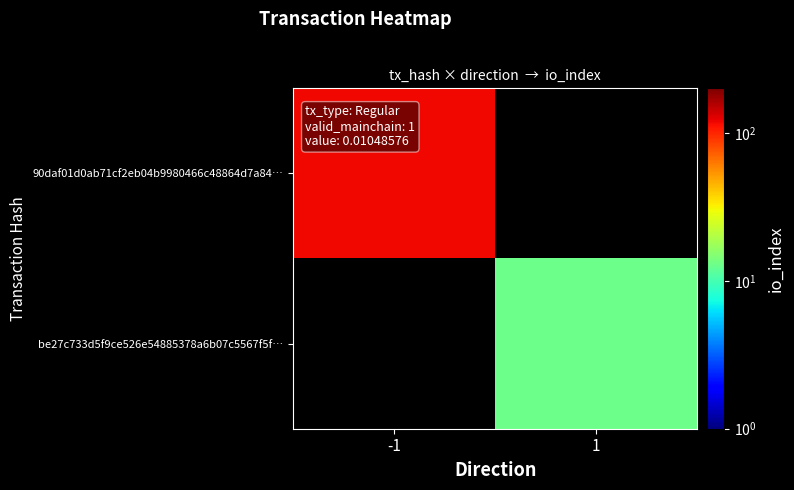

The value of be27c733d5f9ce526e54885378a6b07c5567f5f… at 1 is 13.0. True or false?

True